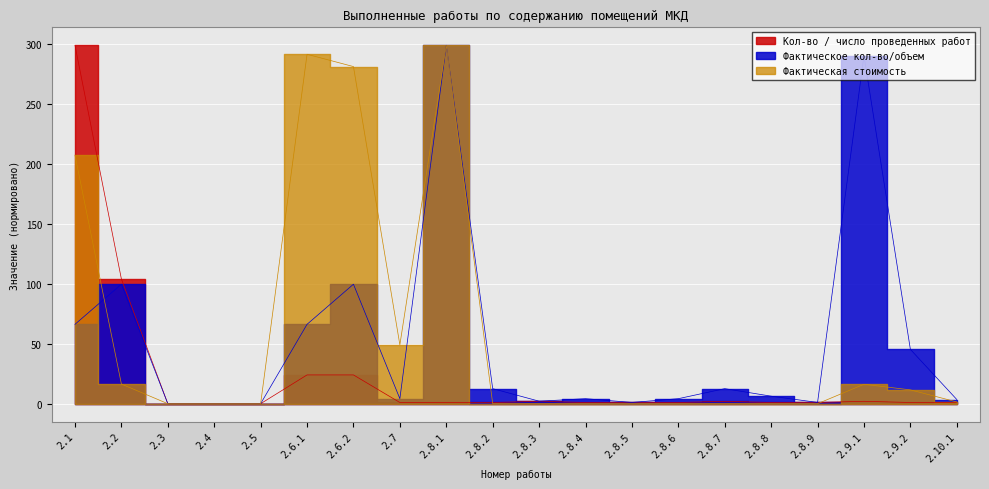

The value of Кол-во / число проведенных работ at 2.8.7 is 2.0. True or false?

True